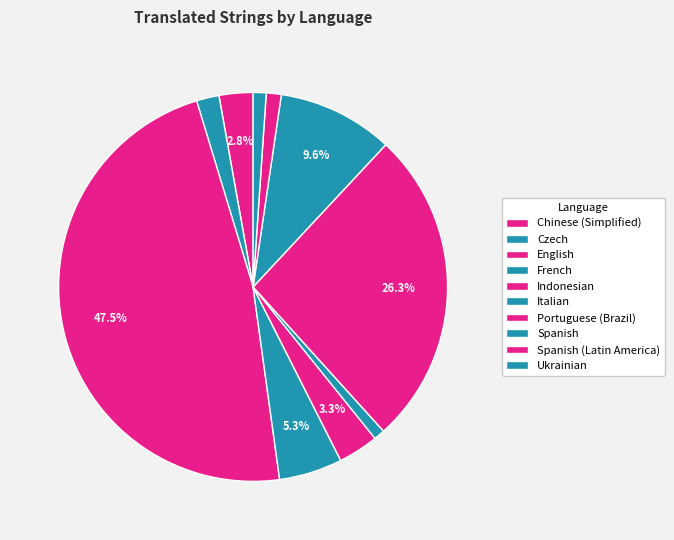

How many segments does this pie chart have?

10